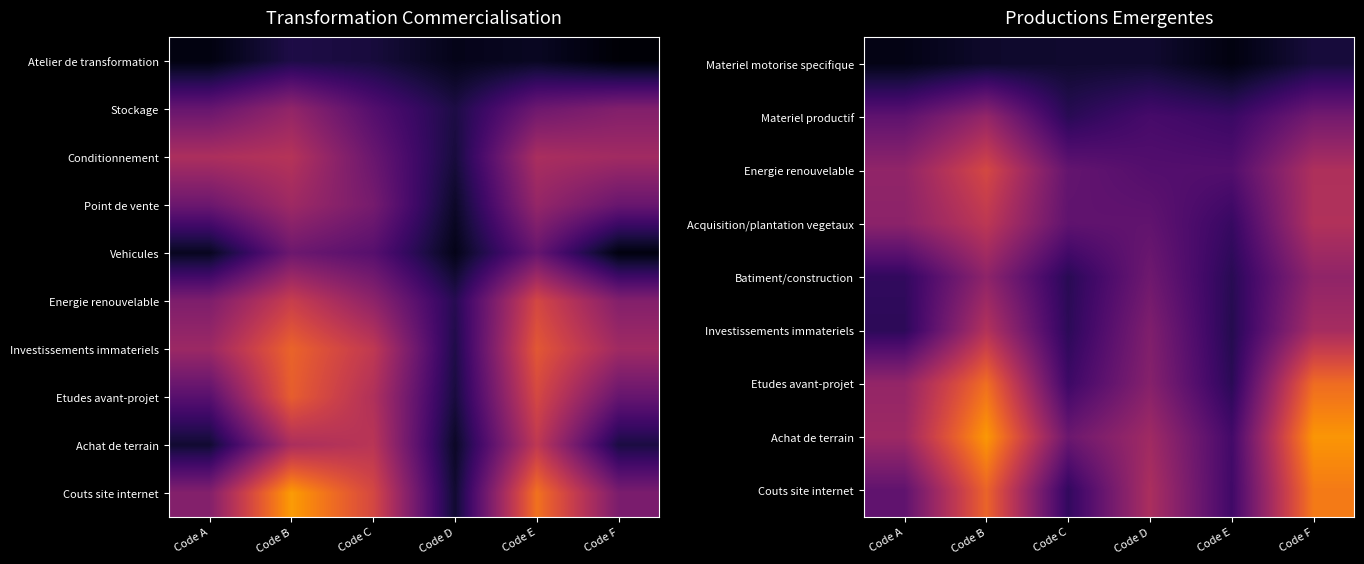

Which has a higher value, Code D or Code B?

Code D